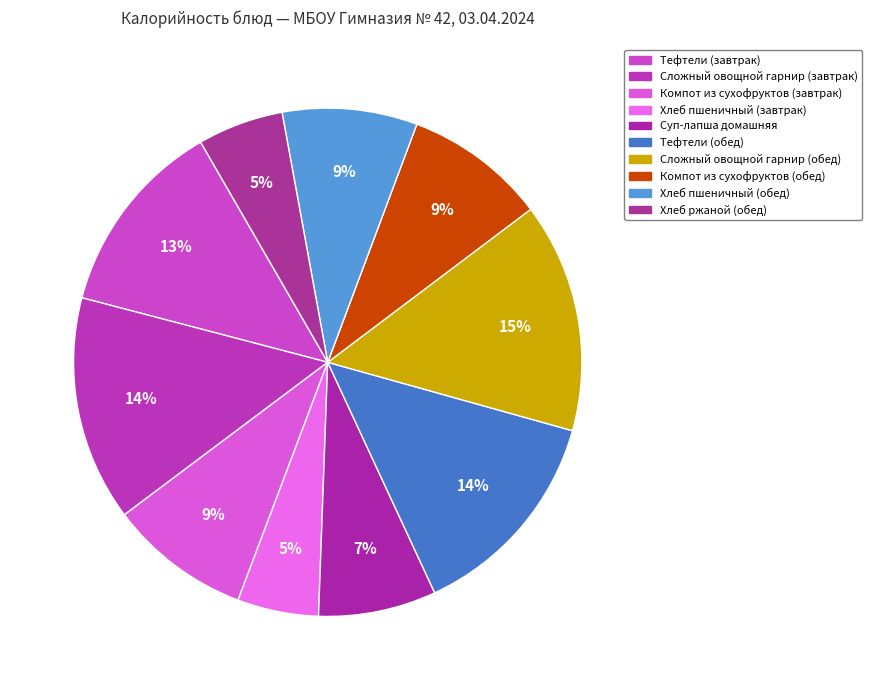

True or false: Сложный овощной гарнир (обед) accounts for 15% of the total.

True